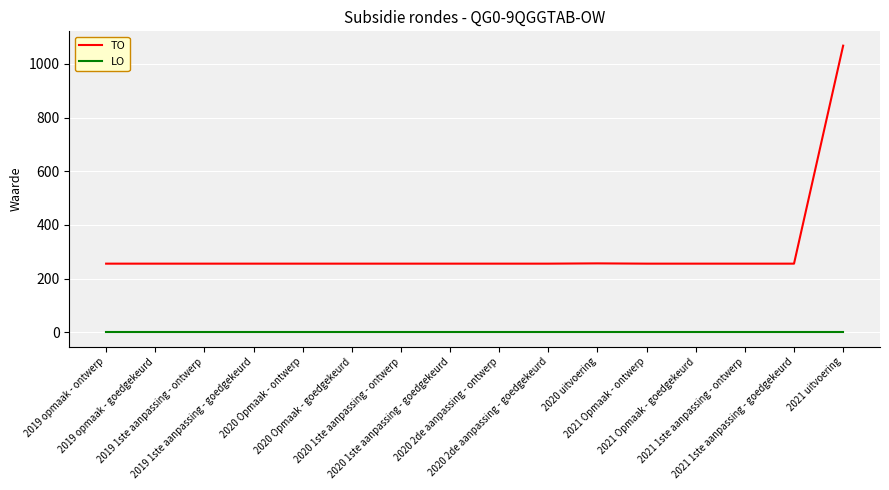

Rank the series by their average value, from highest to lowest.

TO, LO